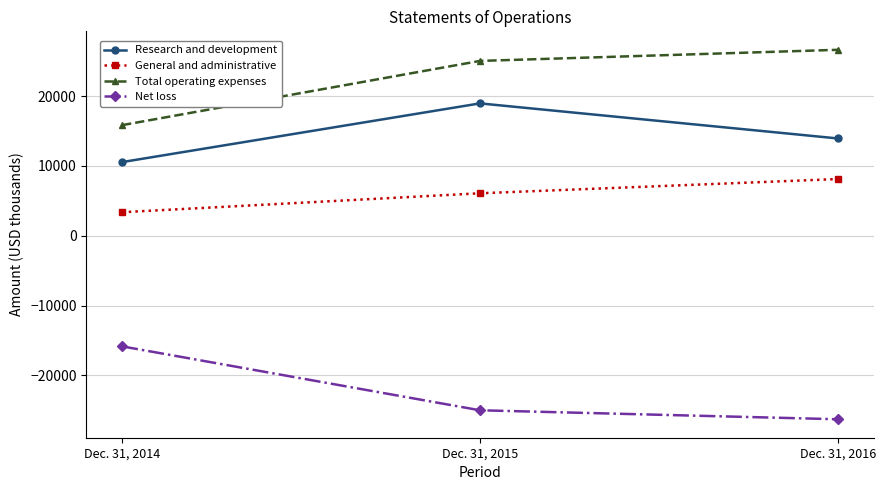

What is the total value across all series at Dec. 31, 2016?

22398